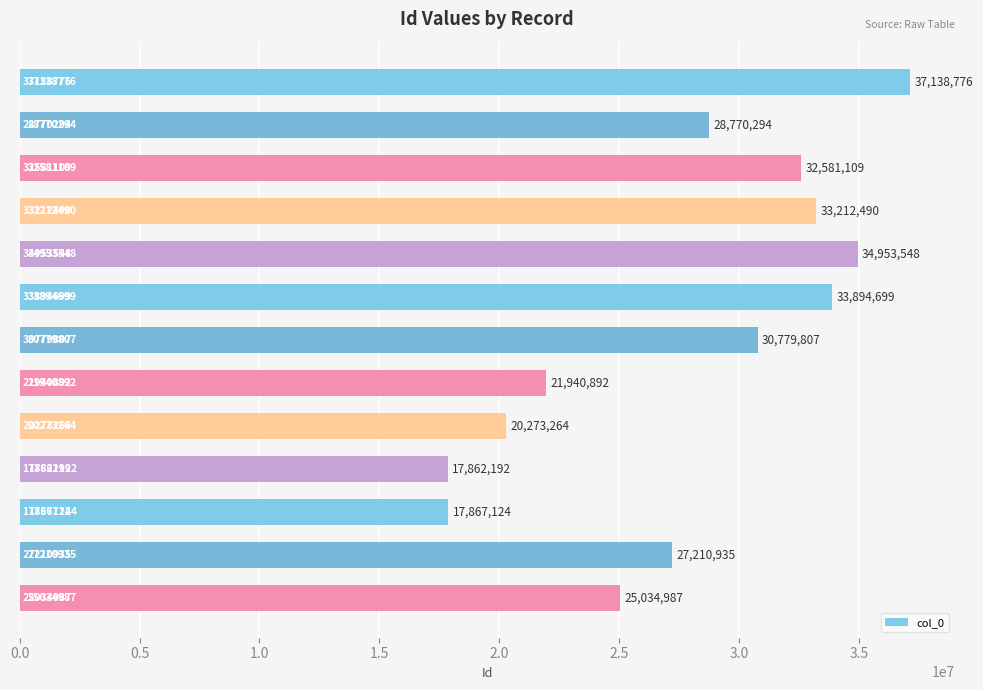

What is the average value?

27809240